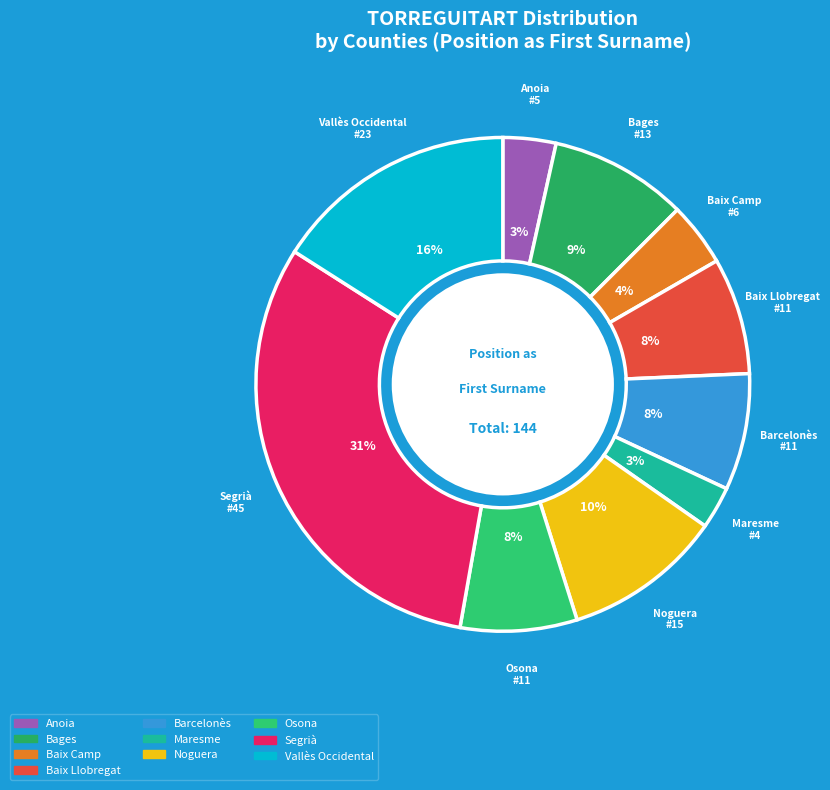

To the nearest percent, what percentage of the pie is Baix Camp?

4%